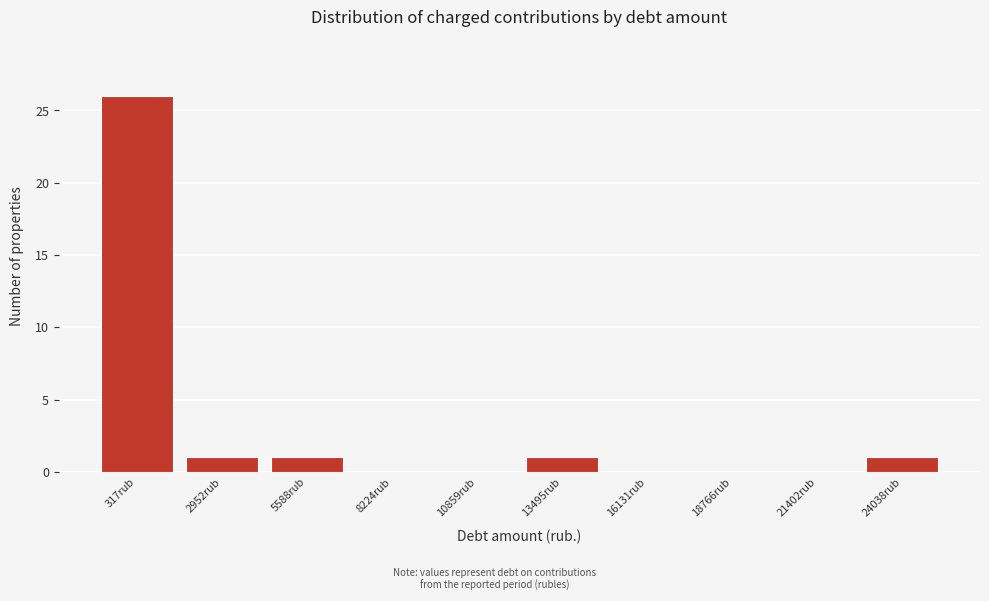

Reading left to right, list all the values displayed in this chart.

317rub=26	2952rub=1	5588rub=1	8224rub=0	10859rub=0	13495rub=1	16131rub=0	18766rub=0	21402rub=0	24038rub=1